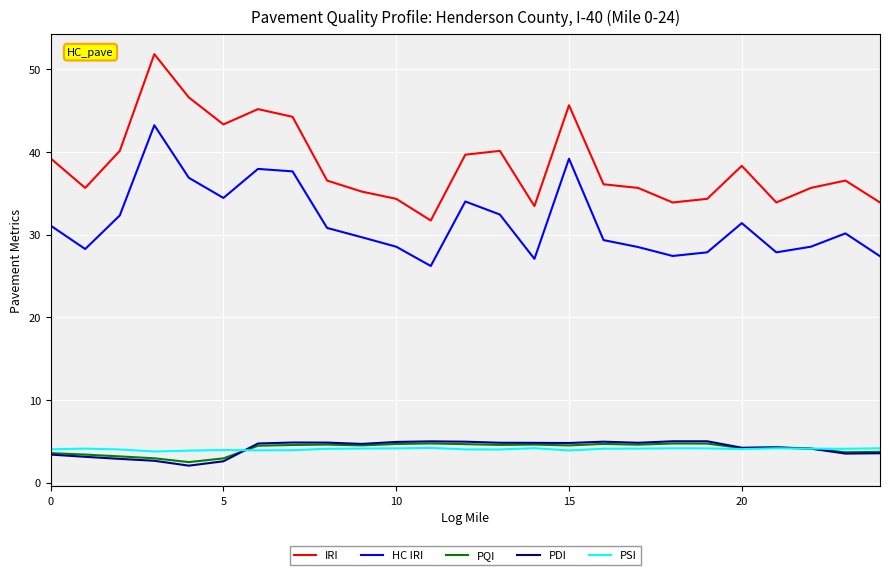

True or false: HC IRI and PSI intersect in this chart.

False